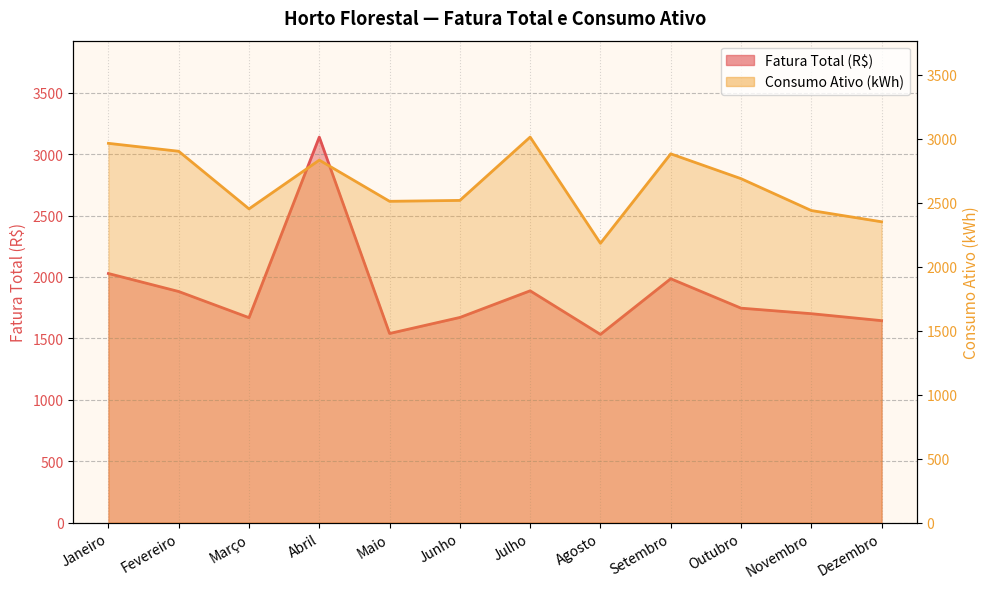

Which category has the lowest value in the Consumo Ativo (kWh) series?

Agosto